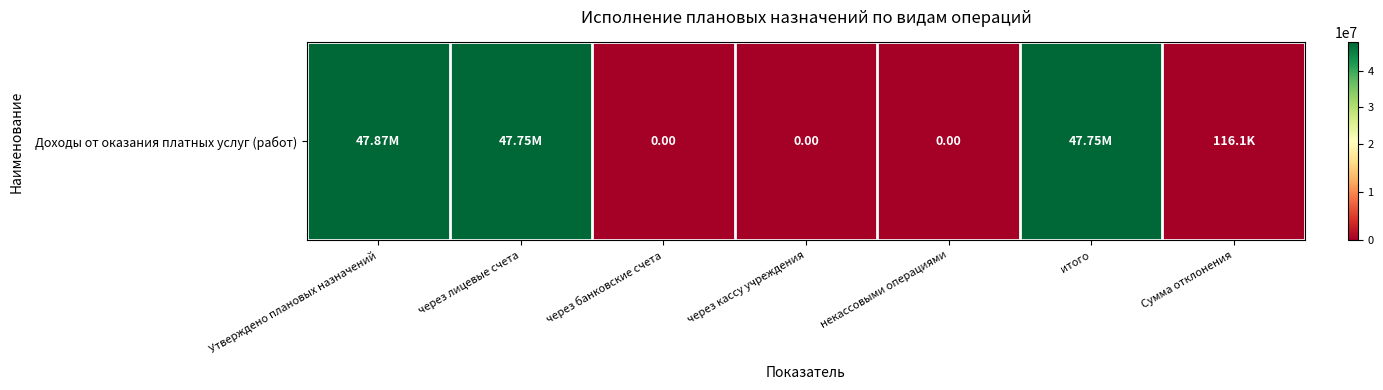

Between через кассу учреждения and Сумма отклонения, which is larger?

Сумма отклонения